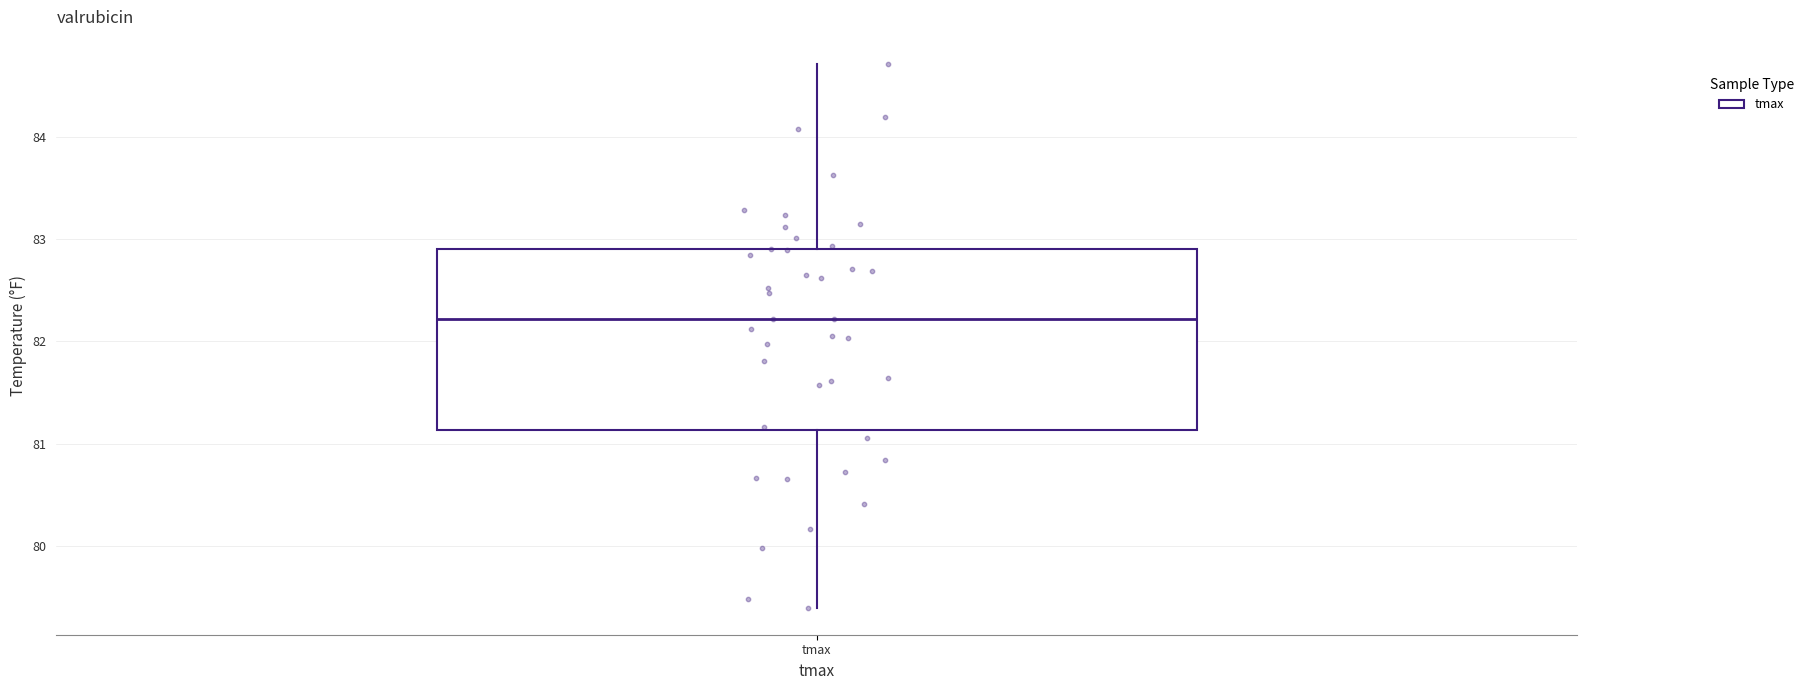

Transcribe this box plot: give where the median line is, the range the box spans, and where the two whiskers end, as read against the y-axis. The values are not printed on the chart, so give them approximately, as read against the axis.

median 82.2, box 81.1 to 82.9, whiskers 79.4 to 84.7